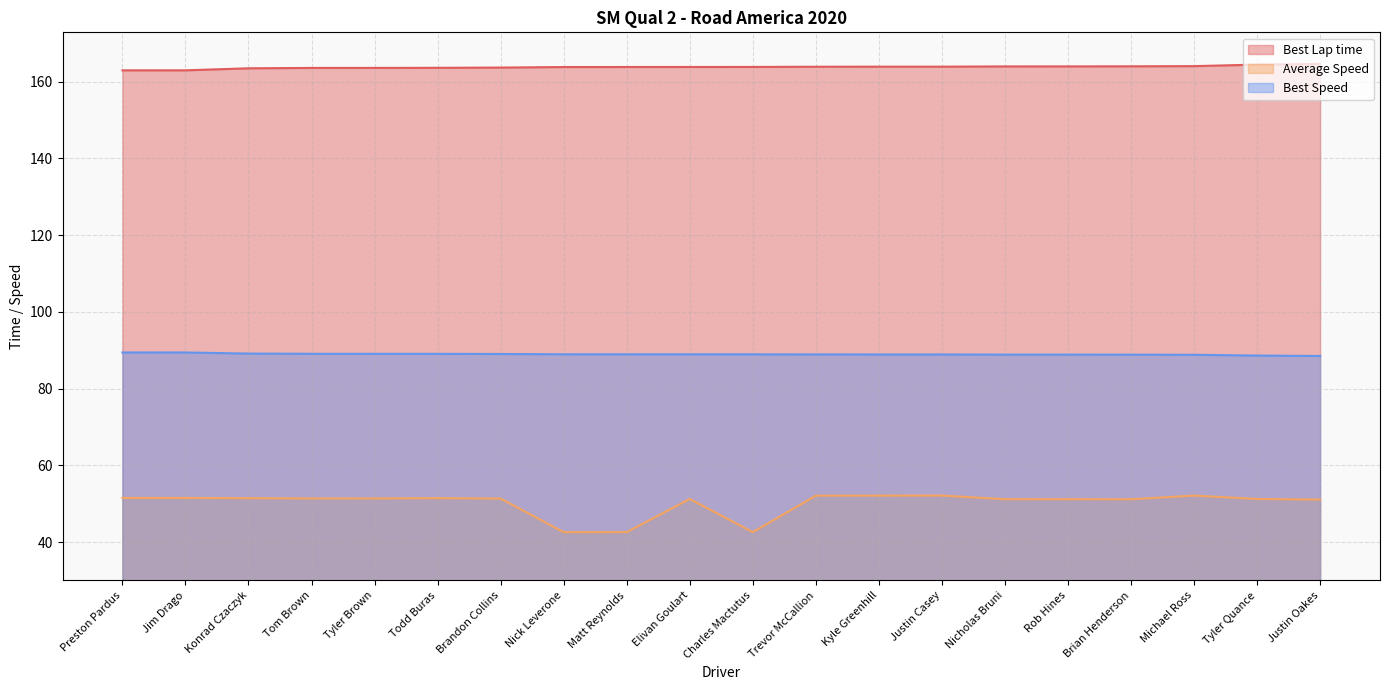

True or false: Best Lap time has more than 1 points higher than both neighbors.

False